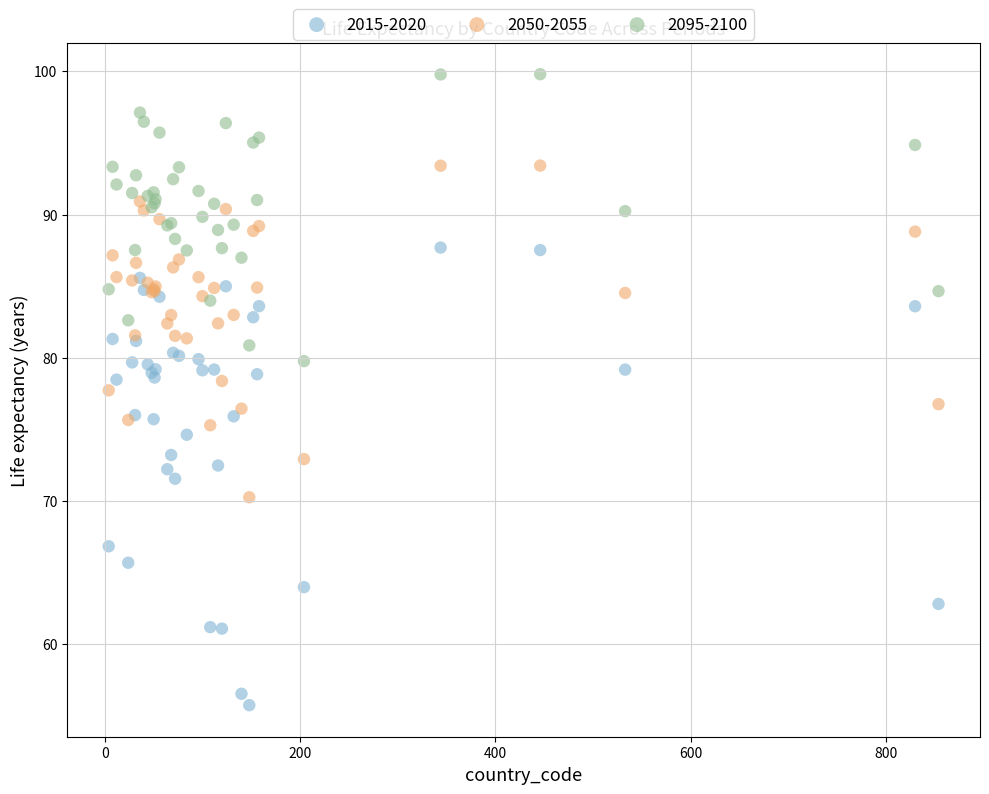

Which series reaches the maximum Y coordinate?

2095-2100